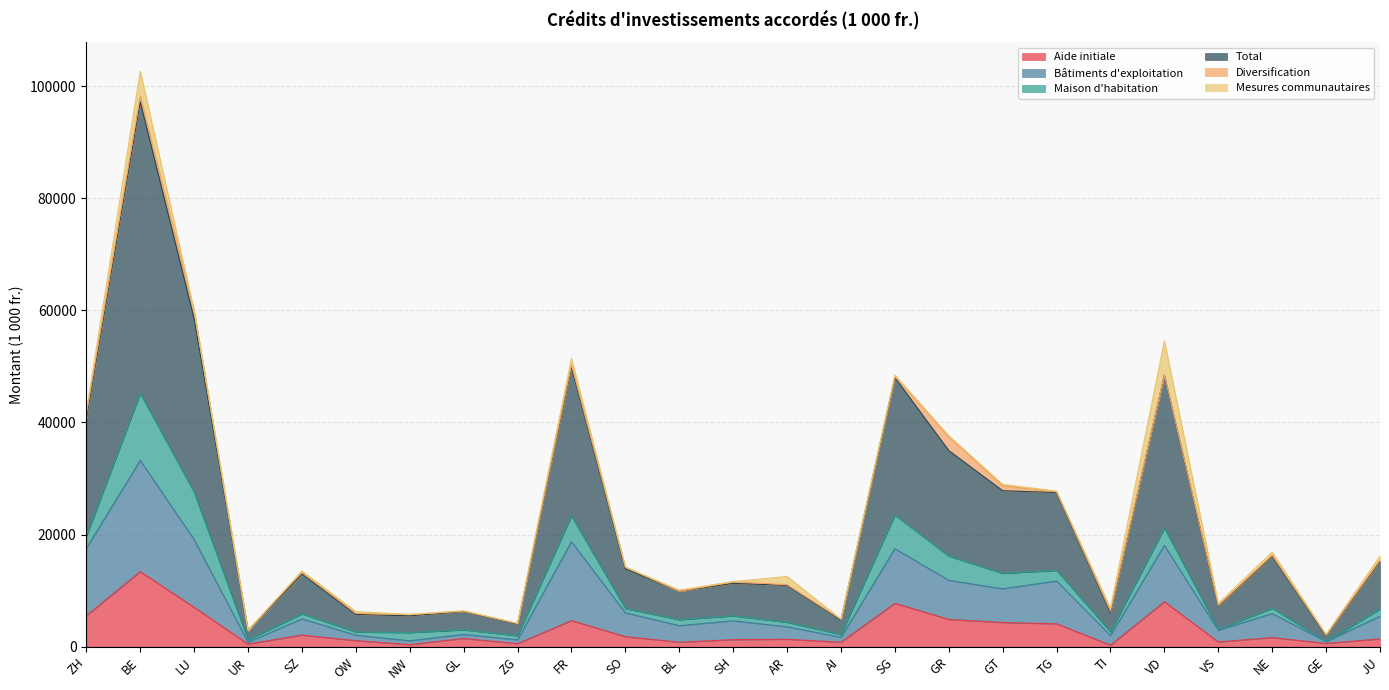

What is the value of the Aide initiale point at the 16th from the left?

7750.0